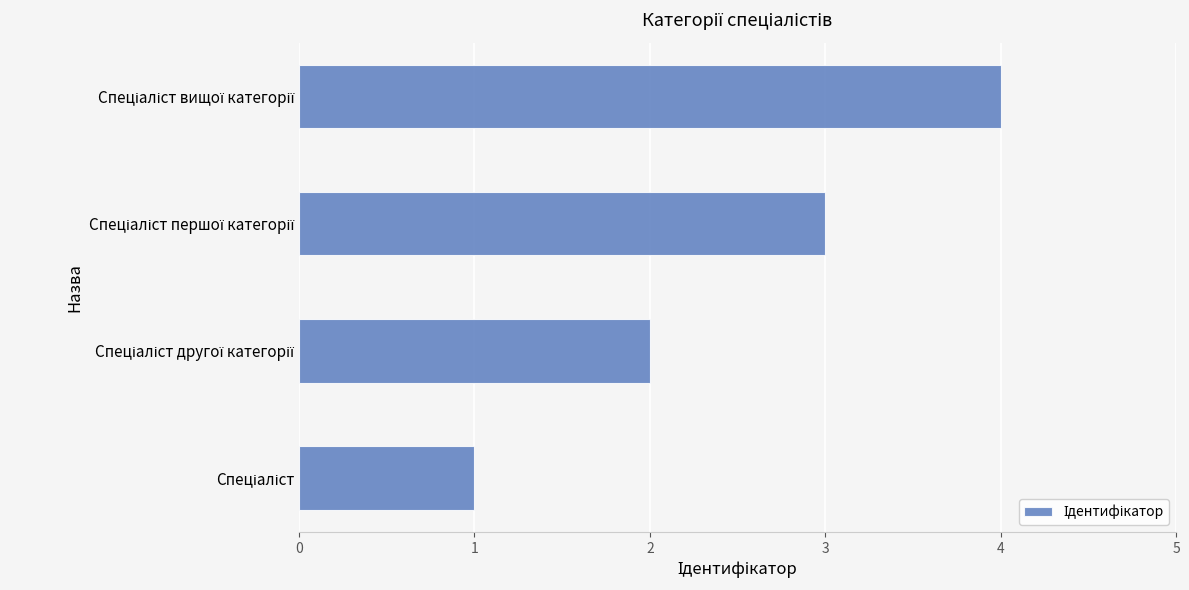

Count the number of data series in this chart.

1